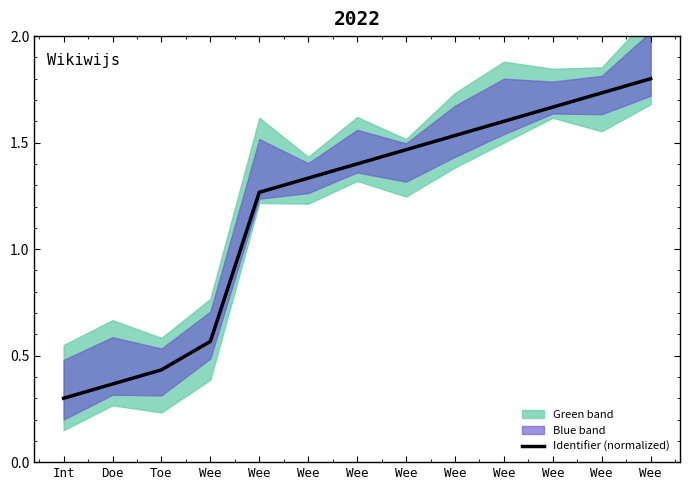

How many values are between 0 and 1?

4